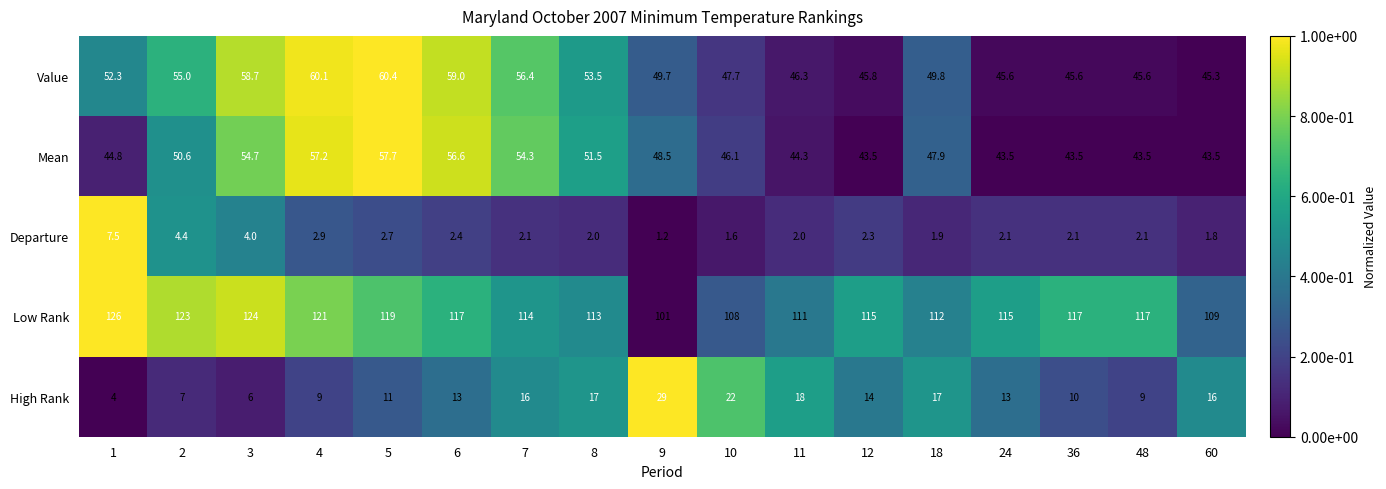

List the series in order of their peak value, lowest first.

Departure, High Rank, Mean, Value, Low Rank